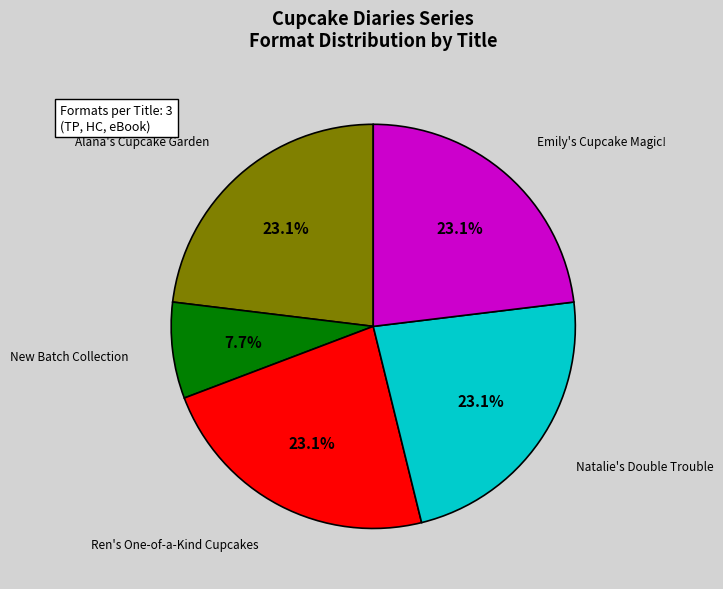

Count the number of slices in the pie.

5